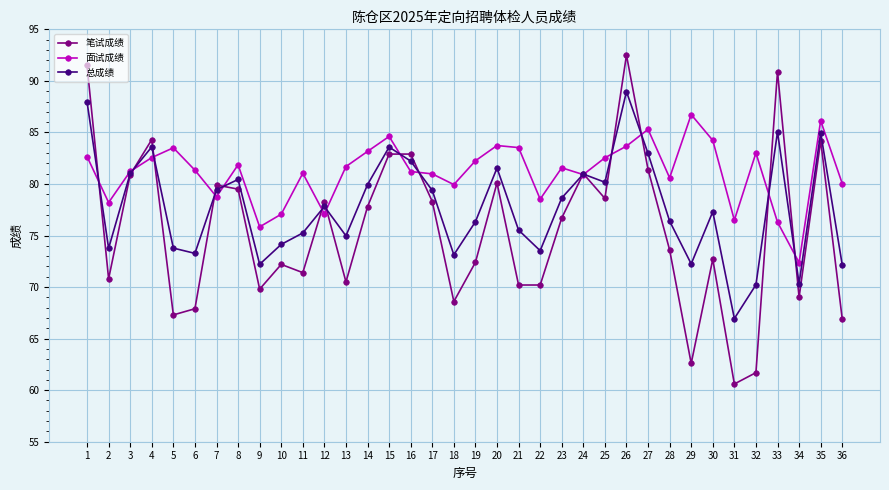

What is the maximum value shown in the chart?

92.5